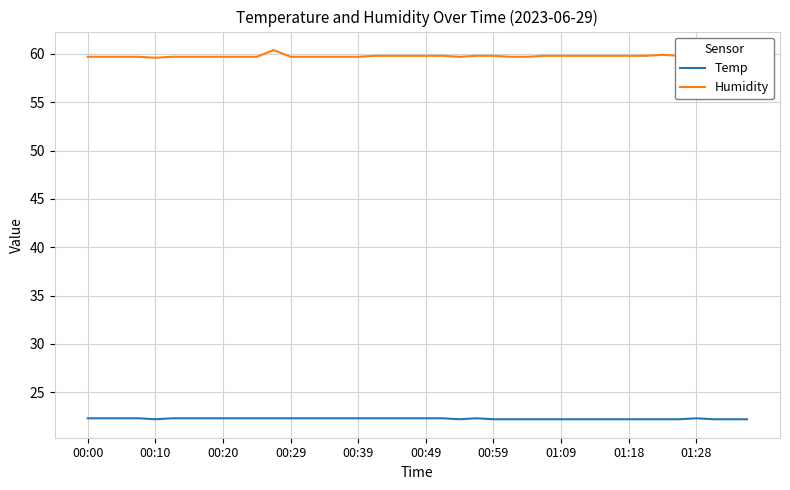

Which series has the largest range (max minus min)?

Humidity